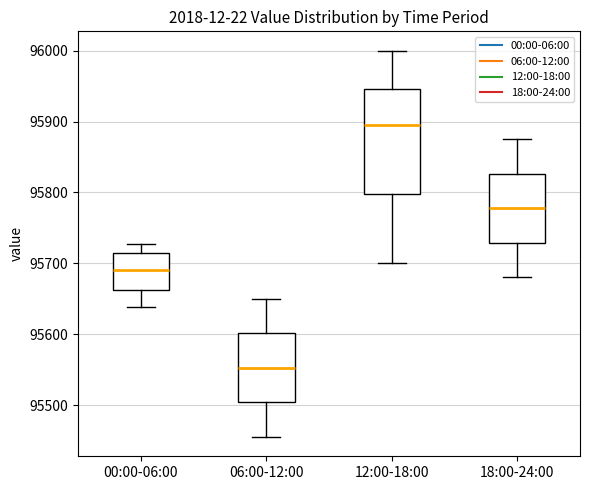

Reading left to right, read every box against the y-axis: the position of its median line, the range the box covers, and the ends of its whiskers. The values are not printed on the chart, so give them approximately, as read against the axis.

00:00-06:00: median 95690, box 95660 to 95710, whiskers 95640 to 95730
06:00-12:00: median 95550, box 95500 to 95600, whiskers 95460 to 95650
12:00-18:00: median 95900, box 95800 to 95950, whiskers 95700 to 96000
18:00-24:00: median 95780, box 95730 to 95830, whiskers 95680 to 95880